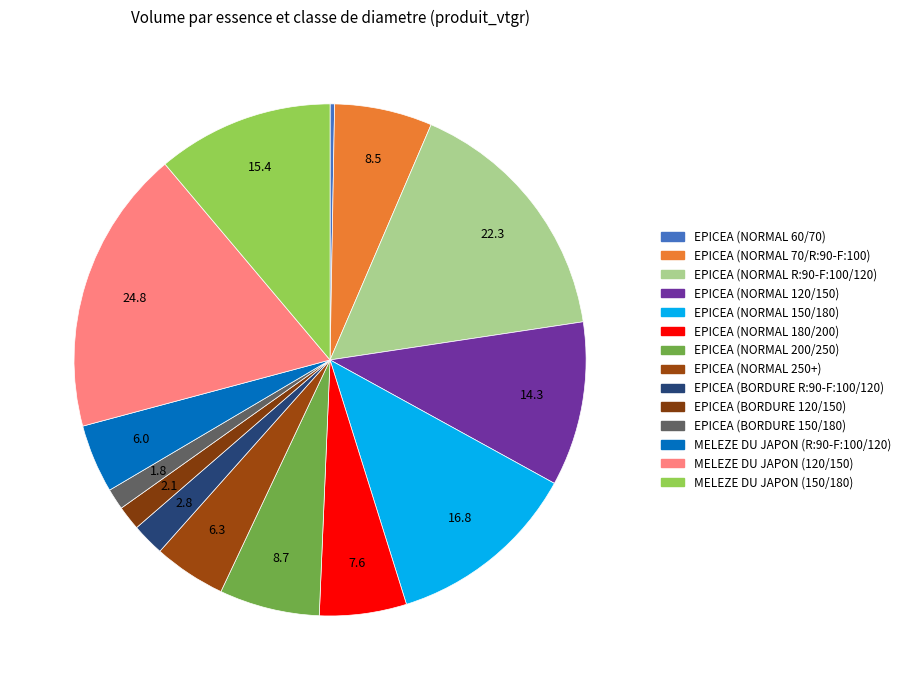

To the nearest percent, what is the difference between the largest and smallest slice percentages?

18%